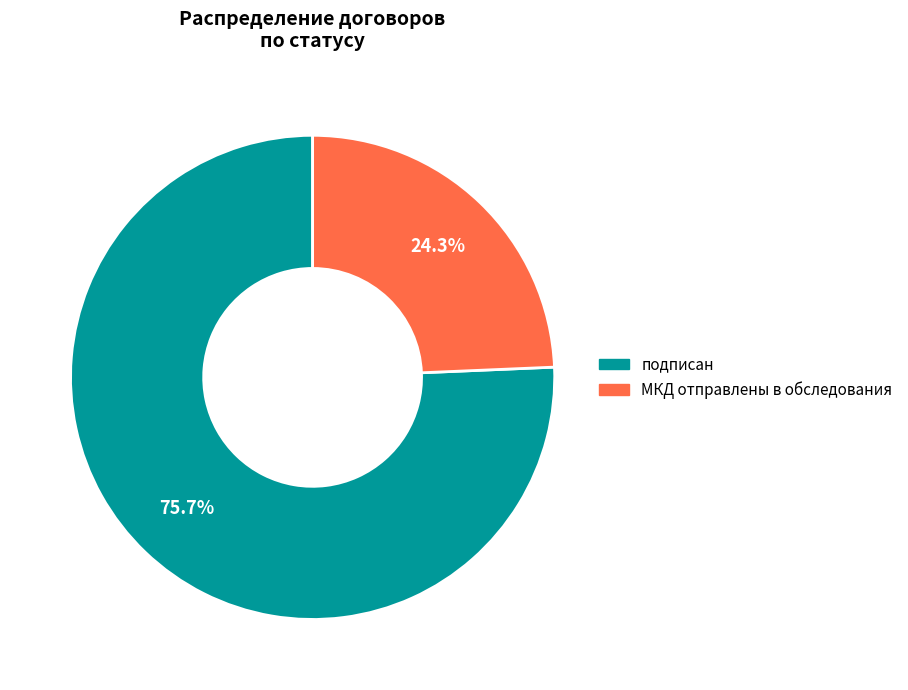

Count the number of slices in the pie.

2